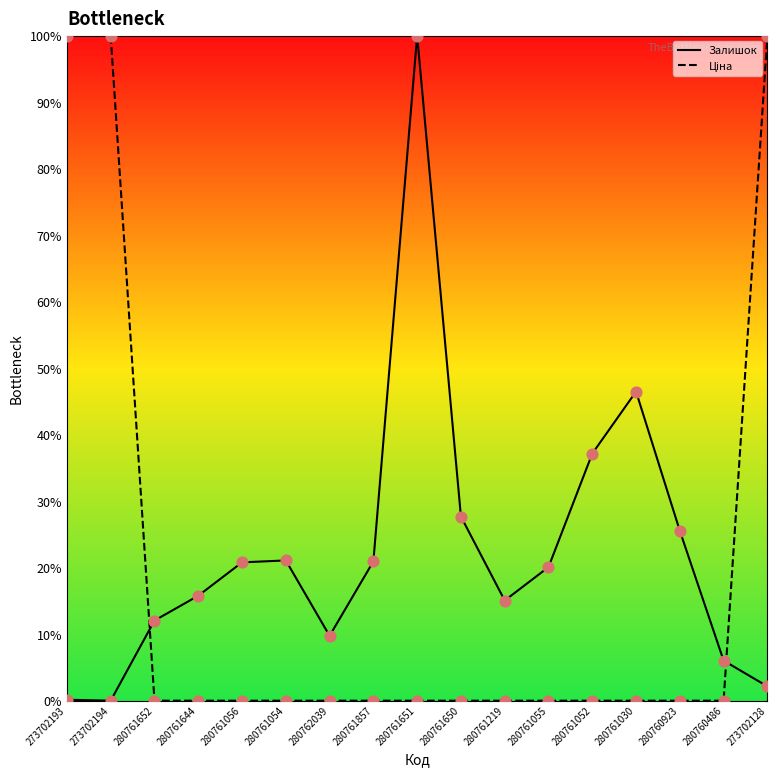

At how many categories does at least one series exceed 75?

4